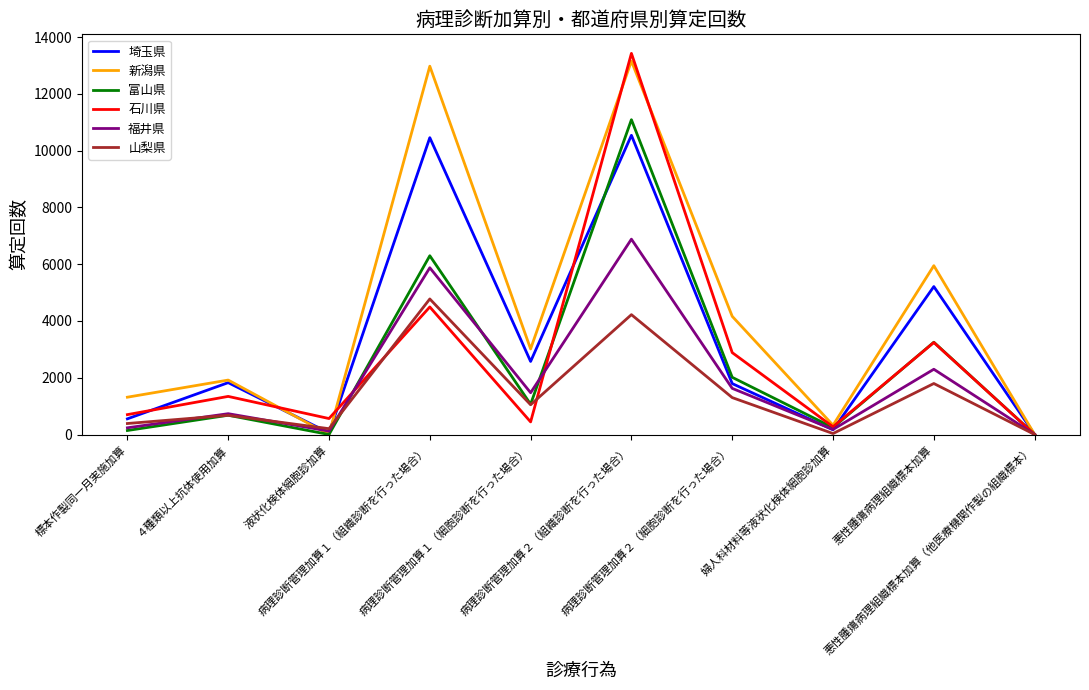

Which series has the largest total across all categories?

新潟県